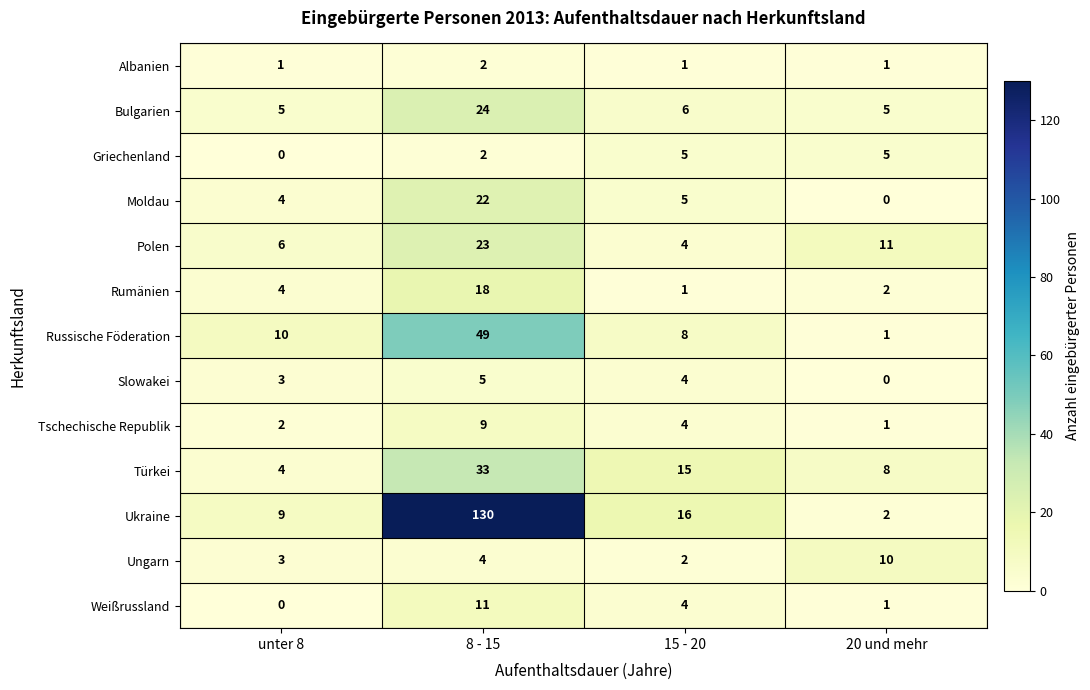

What is the difference between the maximum and second lowest values in the Ungarn series?

7